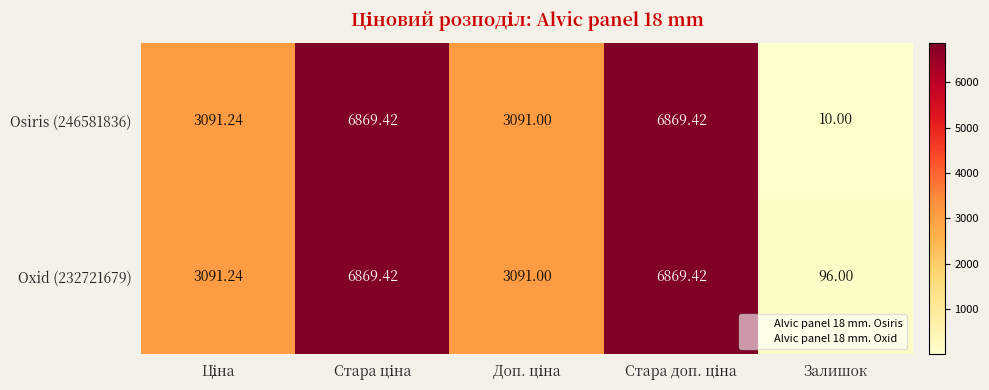

Which label corresponds to the smallest value in the chart?

Залишок